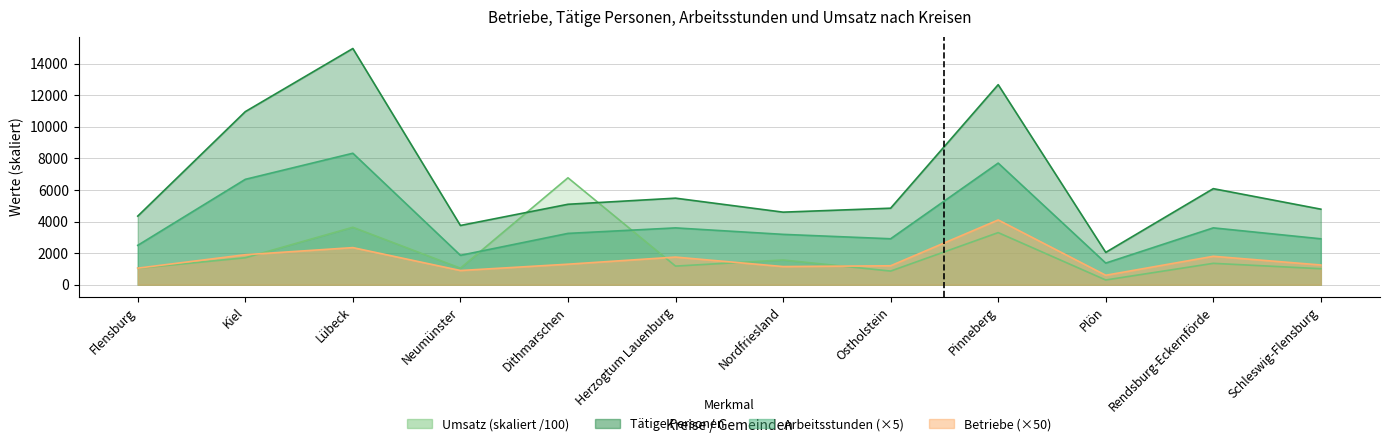

What is the label of the 11th point from the left?

Rendsburg-Eckernförde